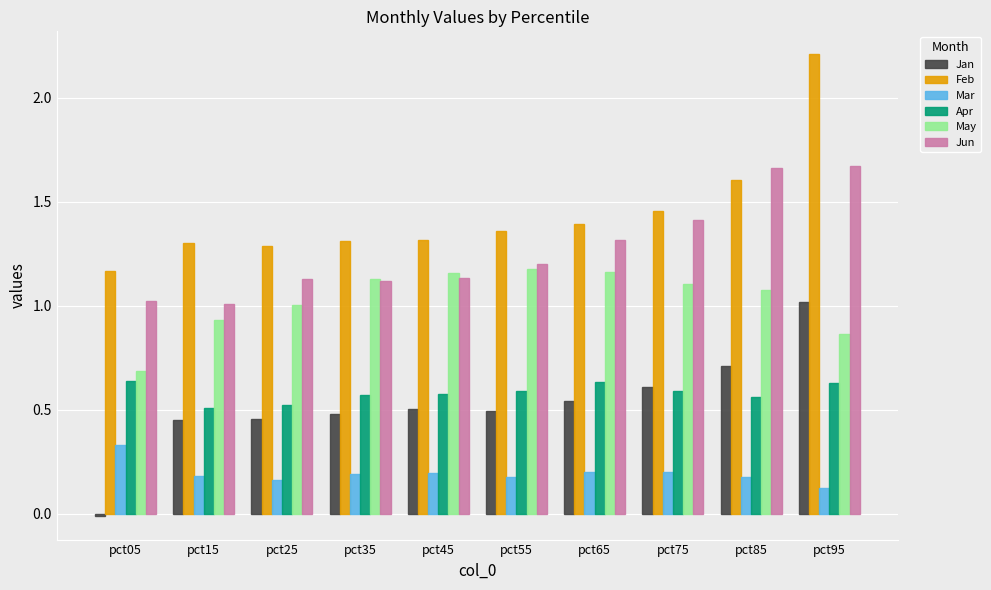

The value of Jun at pct45 is 0.3. True or false?

False